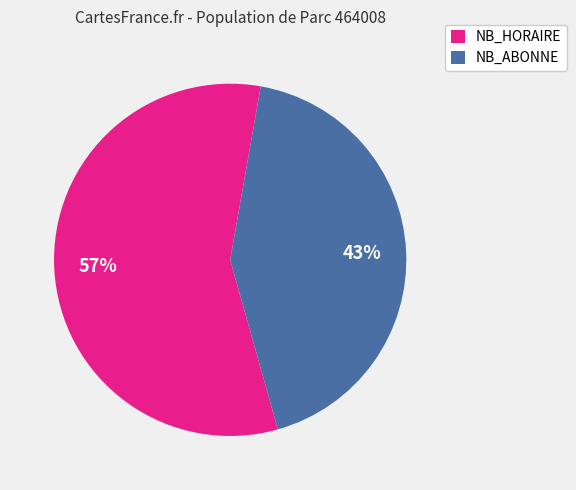

Combined, do NB_HORAIRE and NB_ABONNE account for over 50%?

Yes